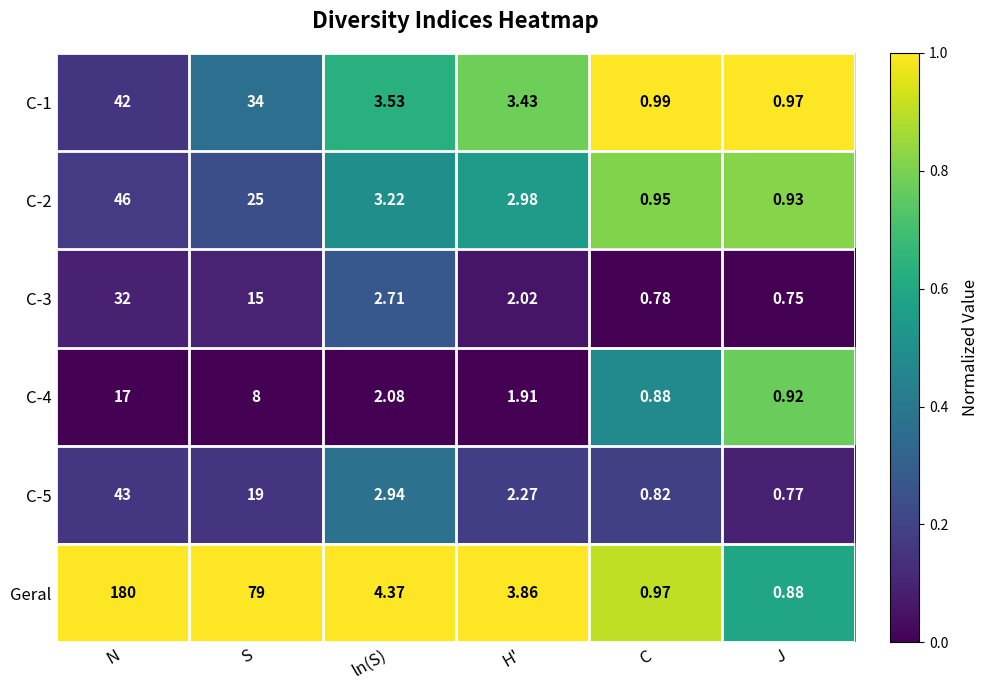

Where is Geral nearest to the value 90?

S